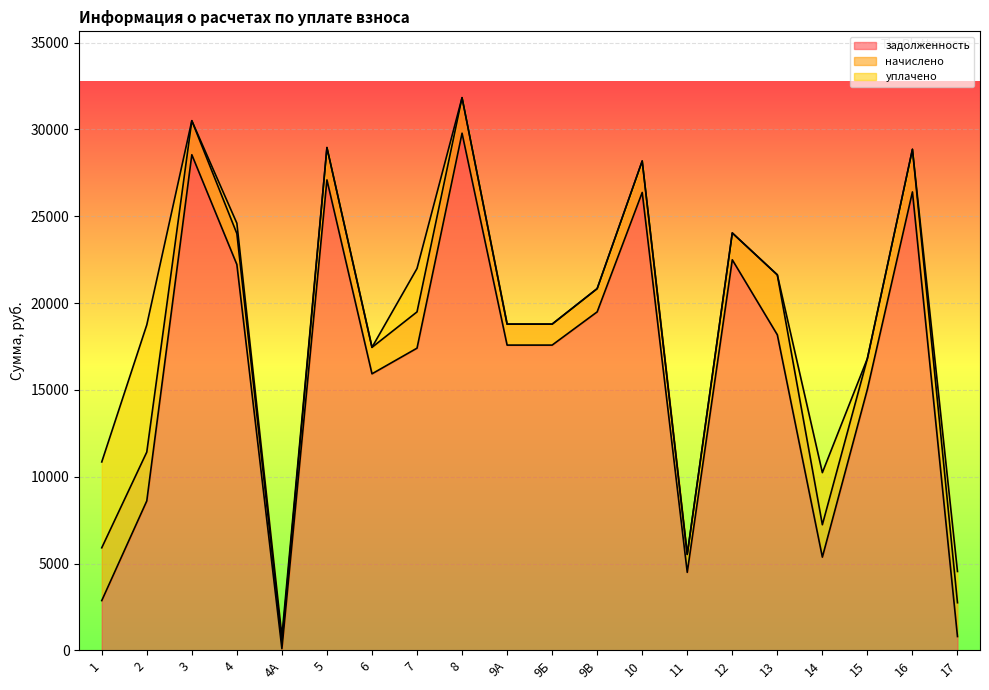

Is the value of задолженность at 4 greater than the value of уплачено at 8?

Yes